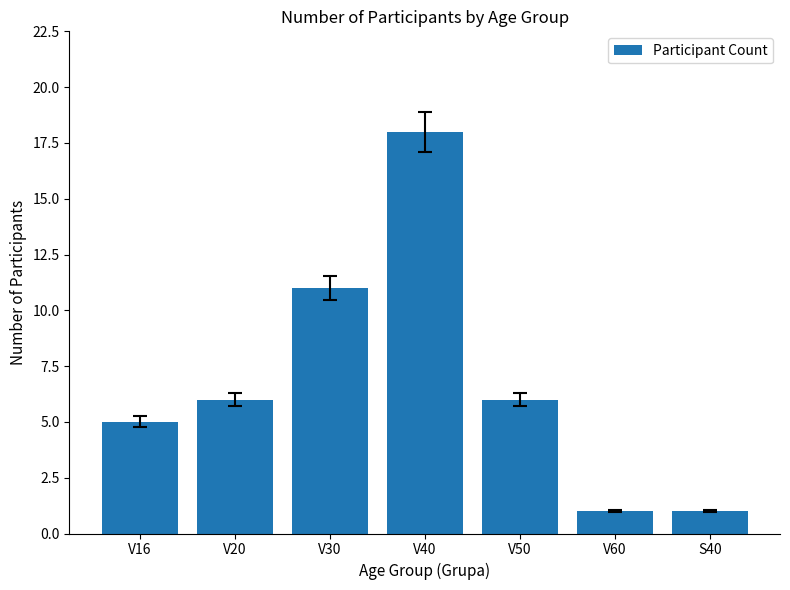

How many bars are there in total?

7